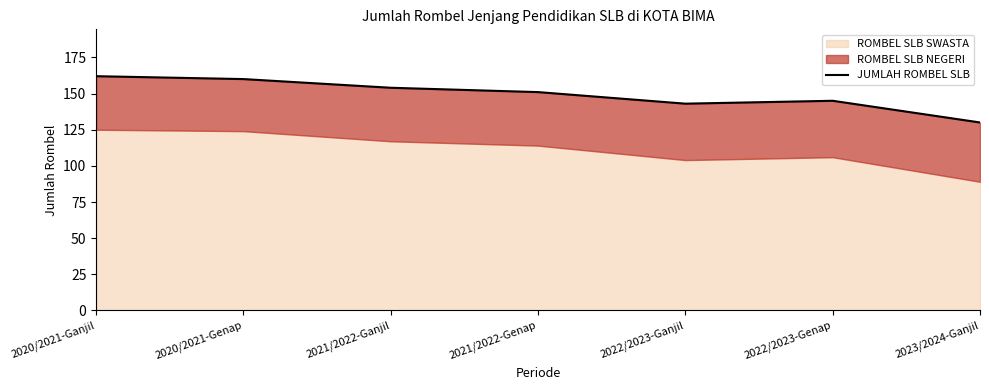

At which category does the chart reach its minimum across all series?

2023/2024-Ganjil